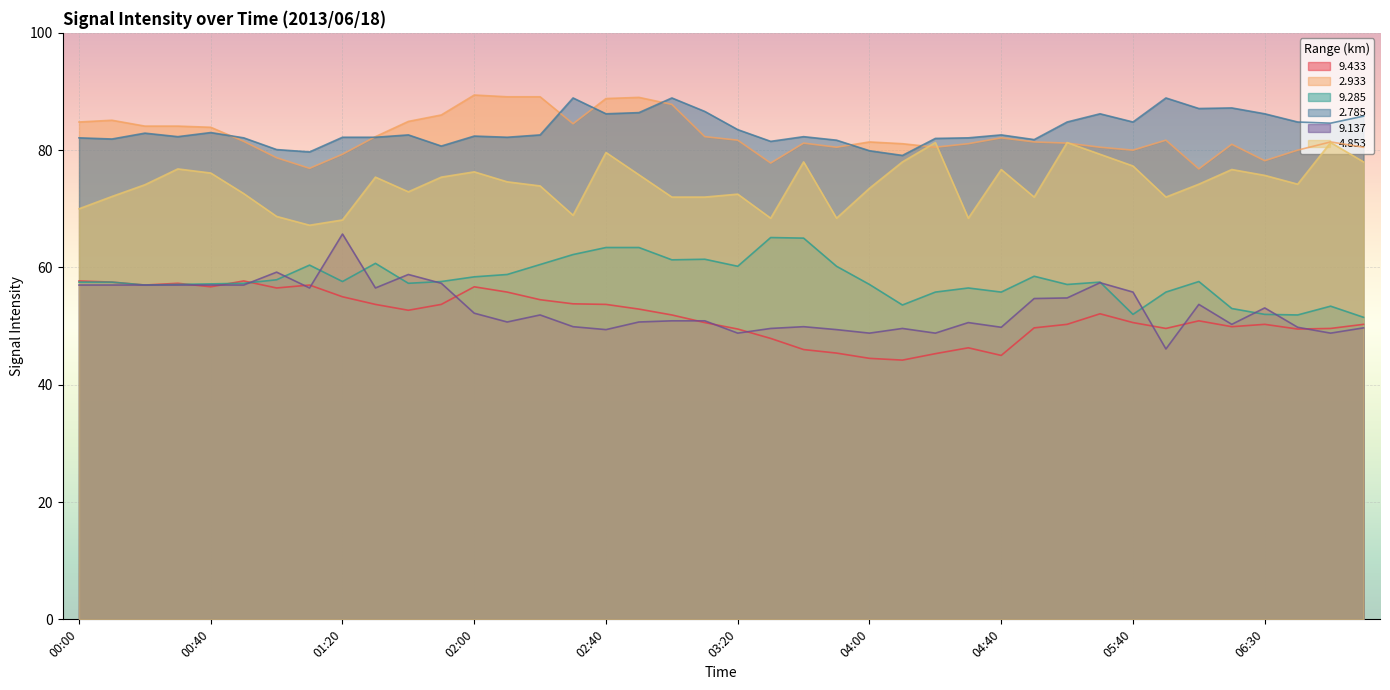

What is the difference between the 2.933 values at 04:40 and 01:10?

5.2